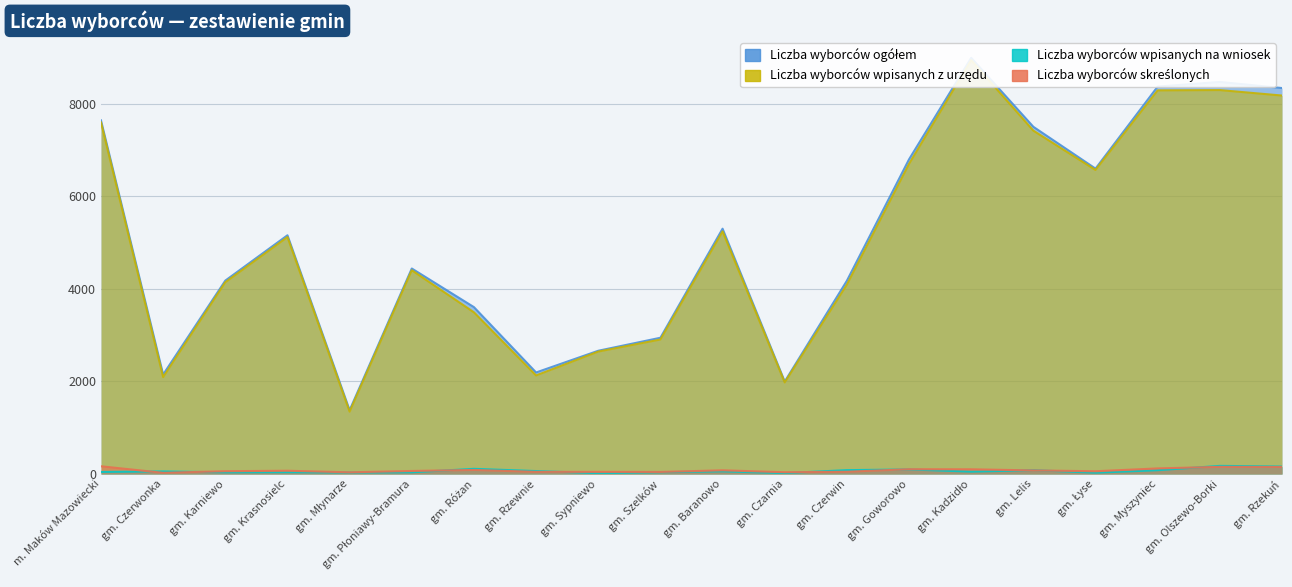

Rank the categories by Liczba wyborców wpisanych z urzędu value from lowest to highest.

gm. Młynarze, gm. Czarnia, gm. Czerwonka, gm. Rzewnie, gm. Sypniewo, gm. Szelków, gm. Różan, gm. Czerwin, gm. Karniewo, gm. Płoniawy-Bramura, gm. Krasnosielc, gm. Baranowo, gm. Łyse, gm. Goworowo, gm. Lelis, m. Maków Mazowiecki, gm. Rzekuń, gm. Myszyniec, gm. Olszewo-Borki, gm. Kadzidło